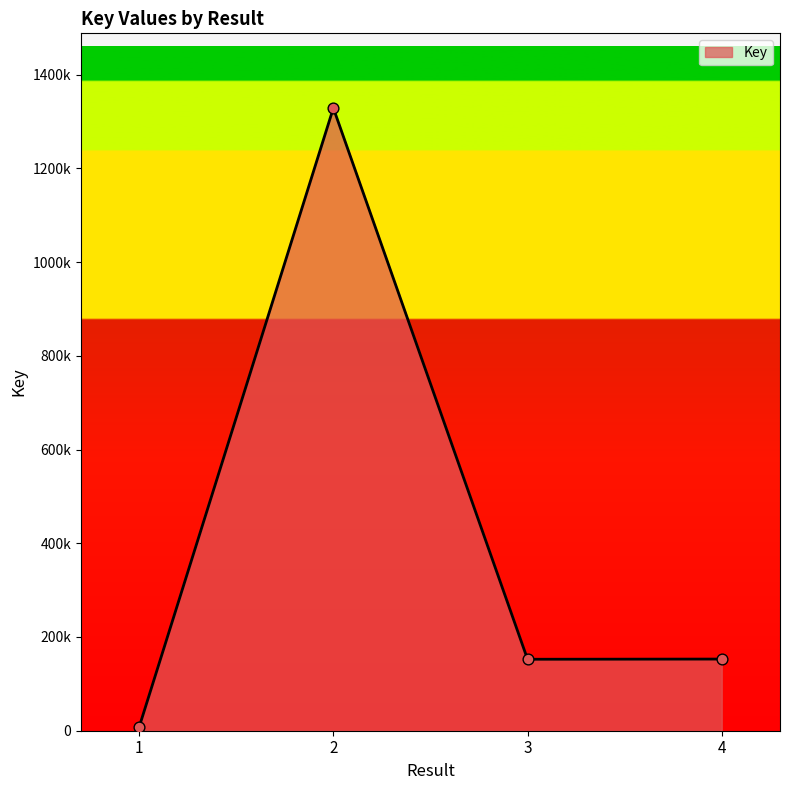

What is the change in value from 1 to 4?

+145109